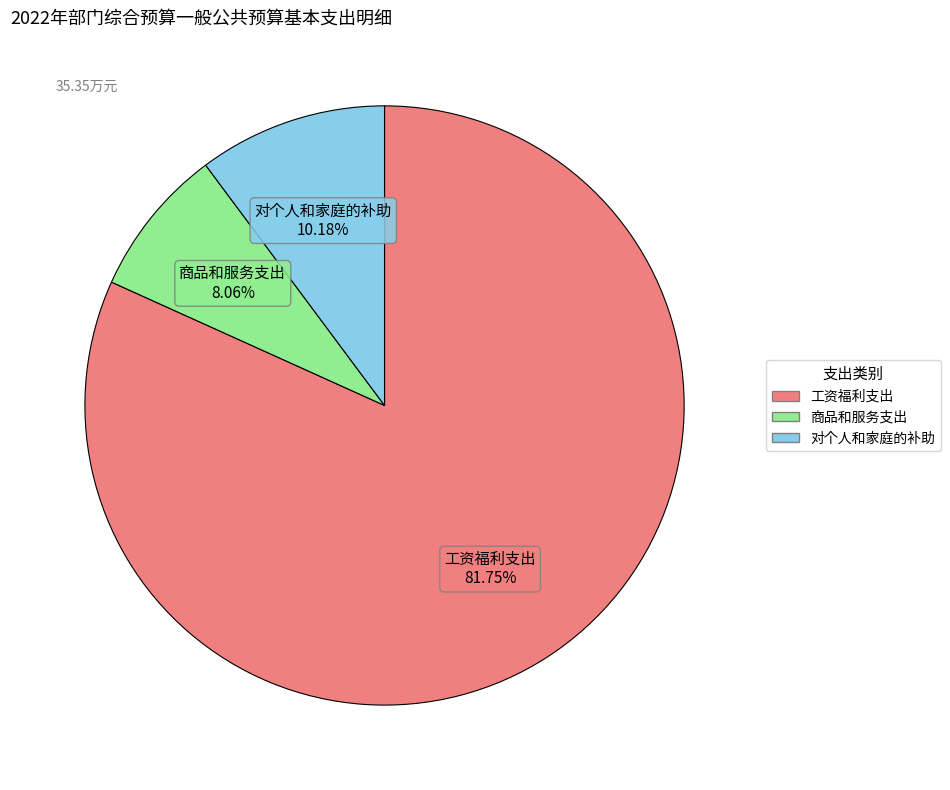

How many segments does this pie chart have?

3